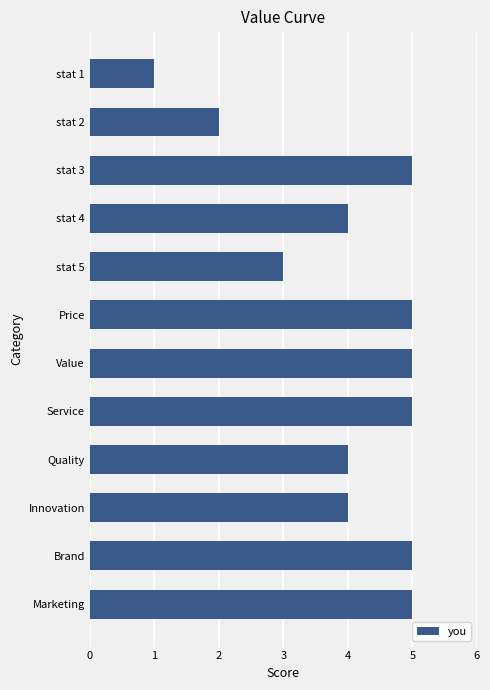

Reading top to bottom, transcribe all the data shown in this chart.

stat 1=1	stat 2=2	stat 3=5	stat 4=4	stat 5=3	Price=5	Value=5	Service=5	Quality=4	Innovation=4	Brand=5	Marketing=5